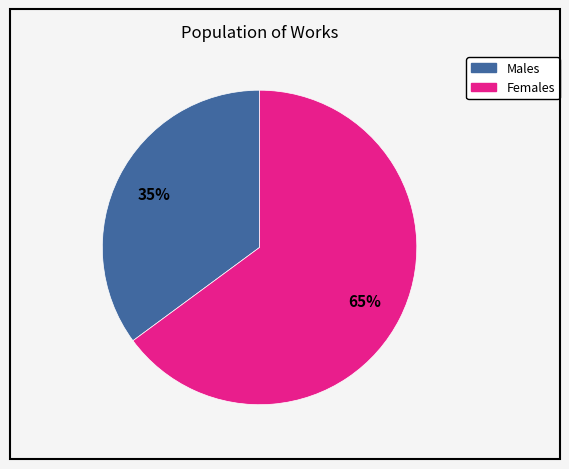

To the nearest percent, what is the difference between the largest and smallest slice percentages?

30%